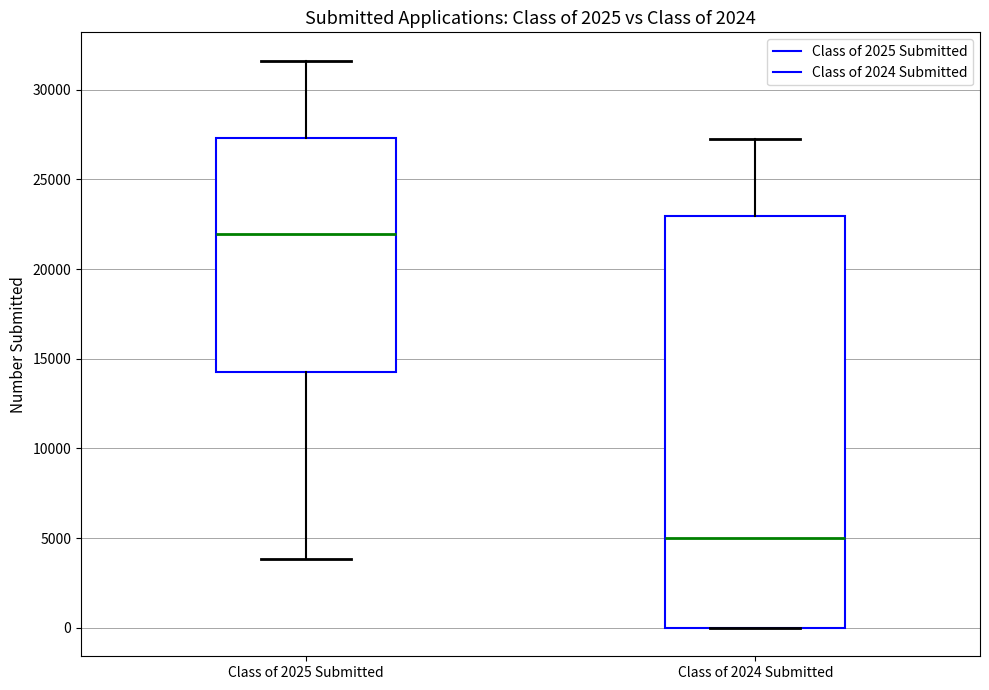

Reading left to right, read every box against the y-axis: the position of its median line, the range the box covers, and the ends of its whiskers. The values are not printed on the chart, so give them approximately, as read against the axis.

Class of 2025 Submitted: median 22000, box 14500 to 27500, whiskers 4000 to 31500
Class of 2024 Submitted: median 5000, box 0 to 23000, whiskers 0 to 27500